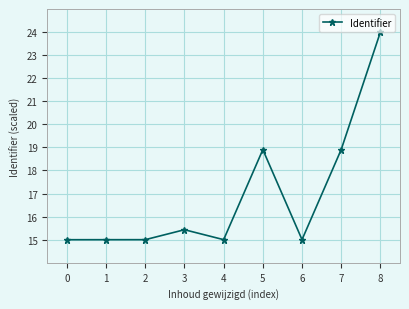

What is the sum of all values?

152.3